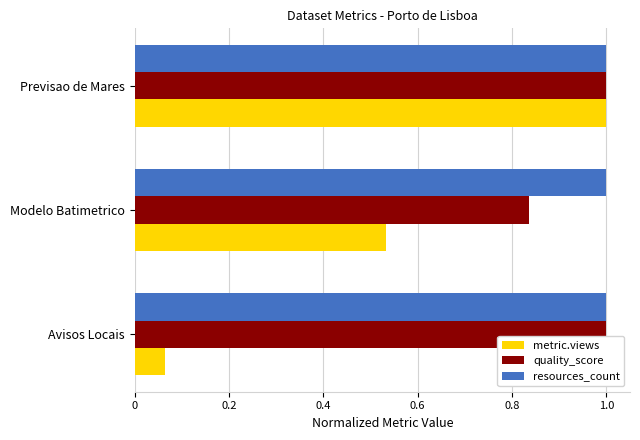

At which label is metric.views closest to 0?

Avisos Locais